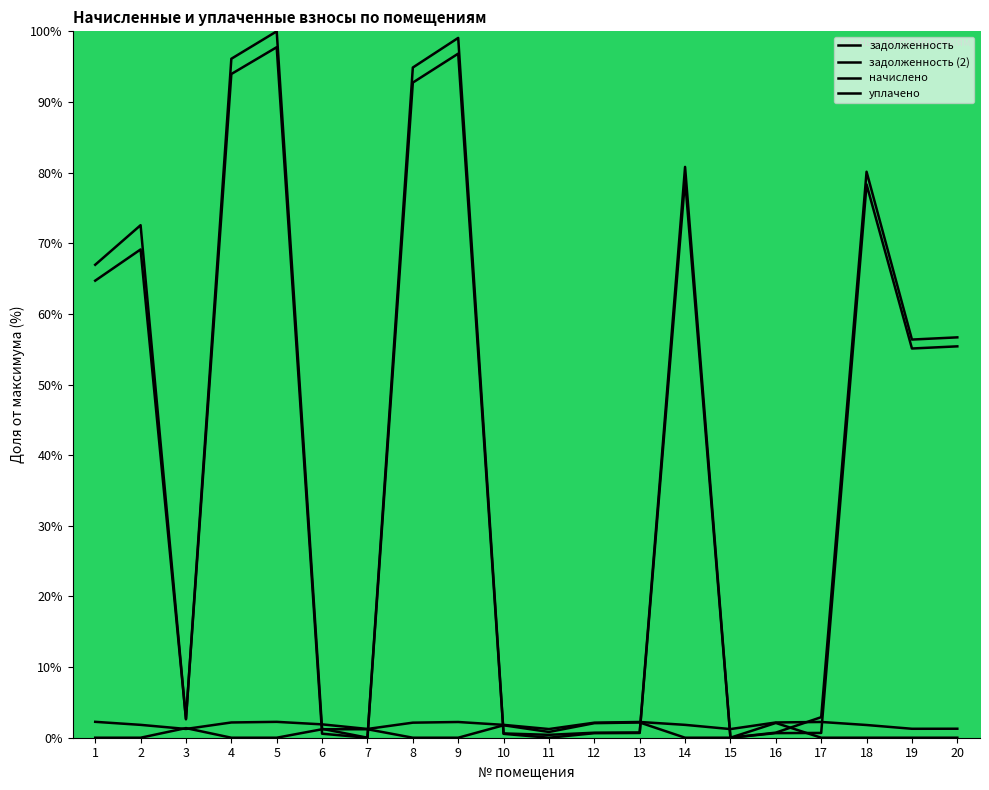

What is the difference between the maximum and minimum values in the задолженность series?

97.8